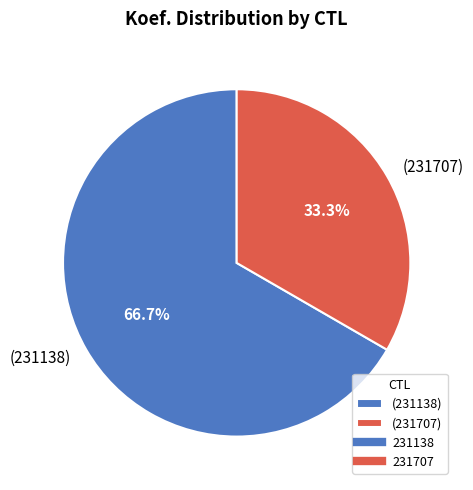

Rank the categories by value from lowest to highest.

(231707), (231138)